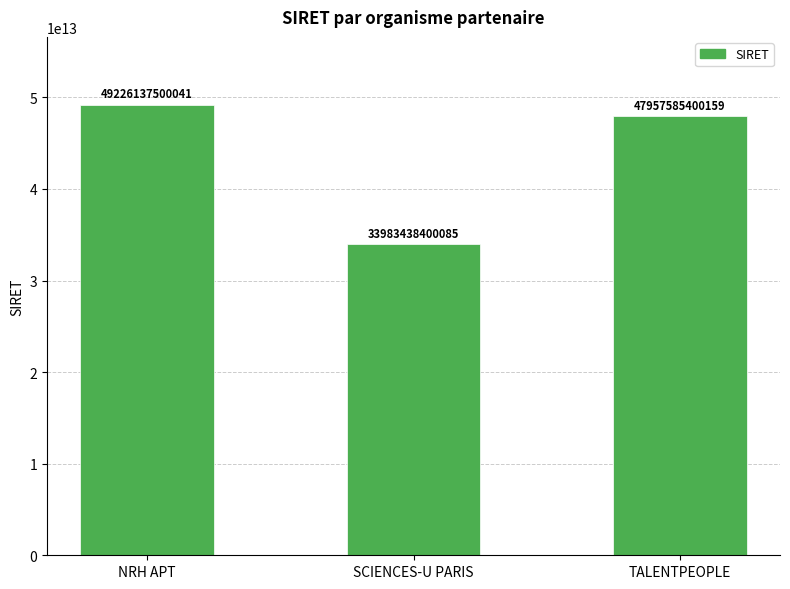

What is the label of the 3rd bar from the right?

NRH APT